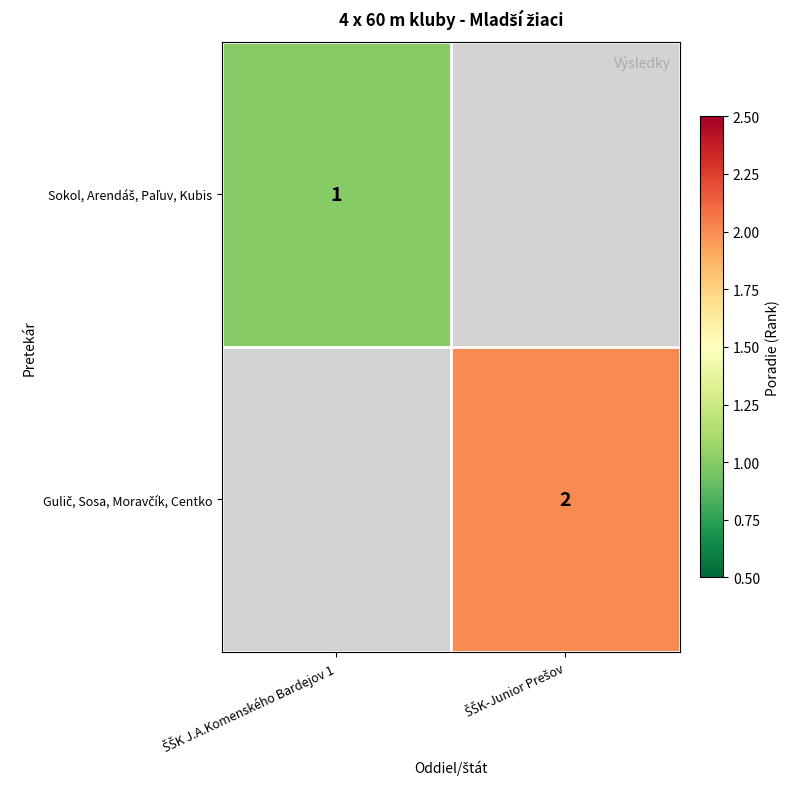

How many data points does each series have?

2